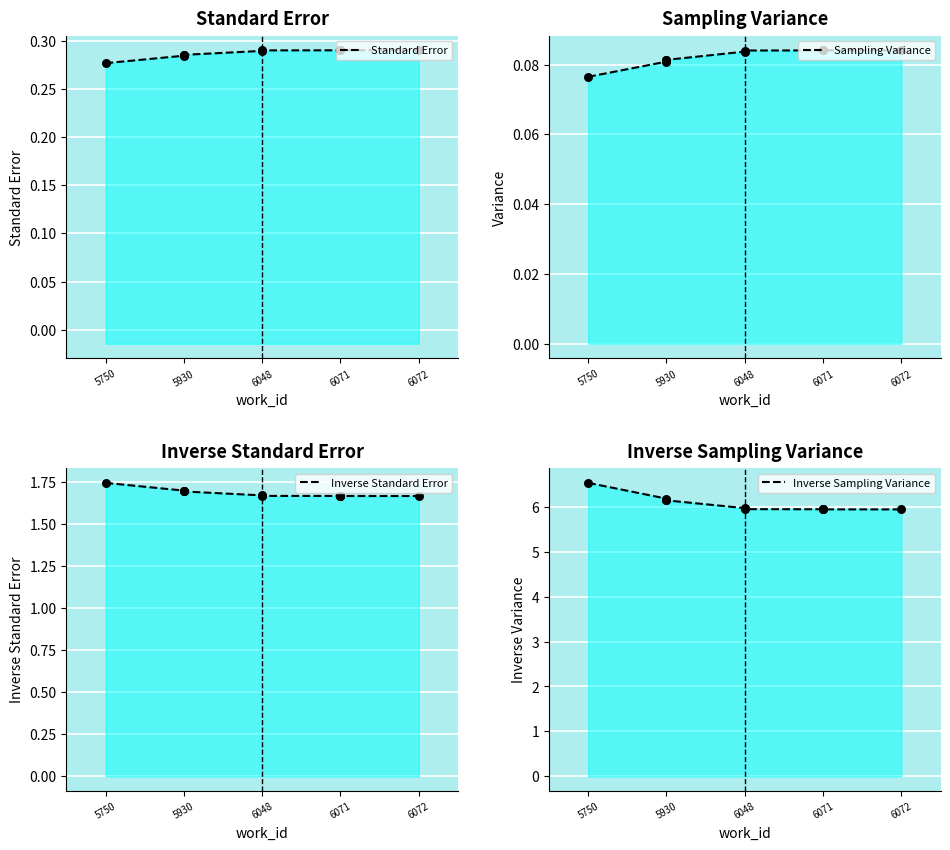

Which series has the largest total across all categories?

Inverse Sampling Variance